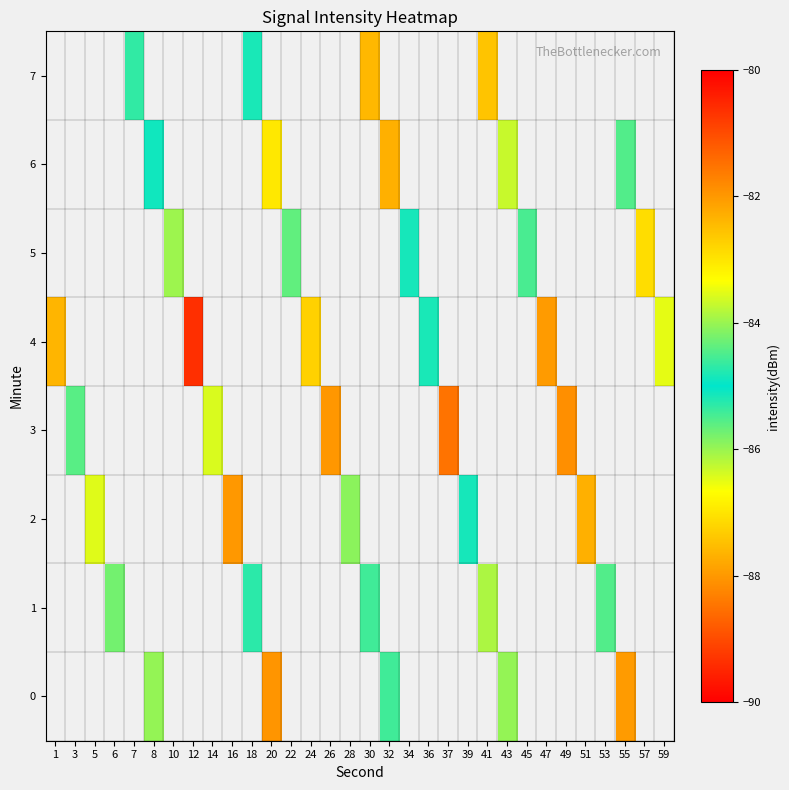

Which series has the widest spread of values?

row_4